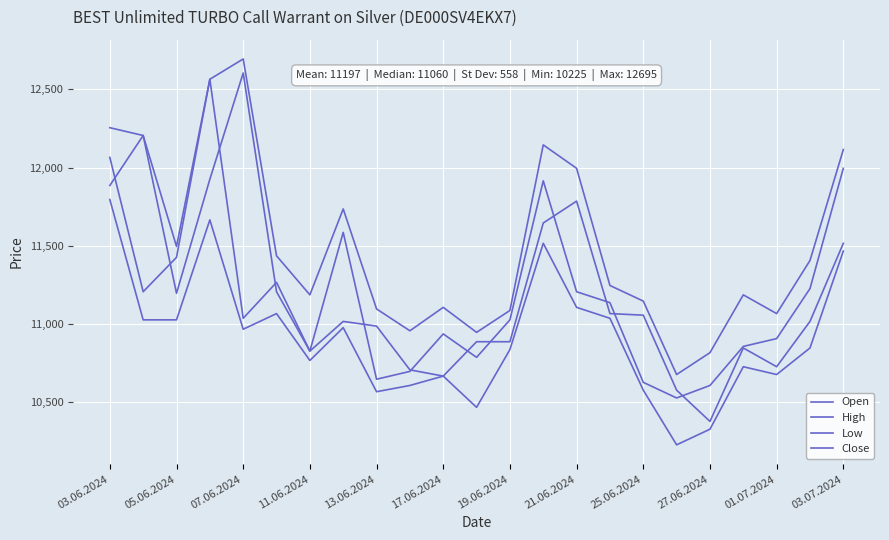

Rank the series by their maximum value, from lowest to highest.

Low, Close, Open, High